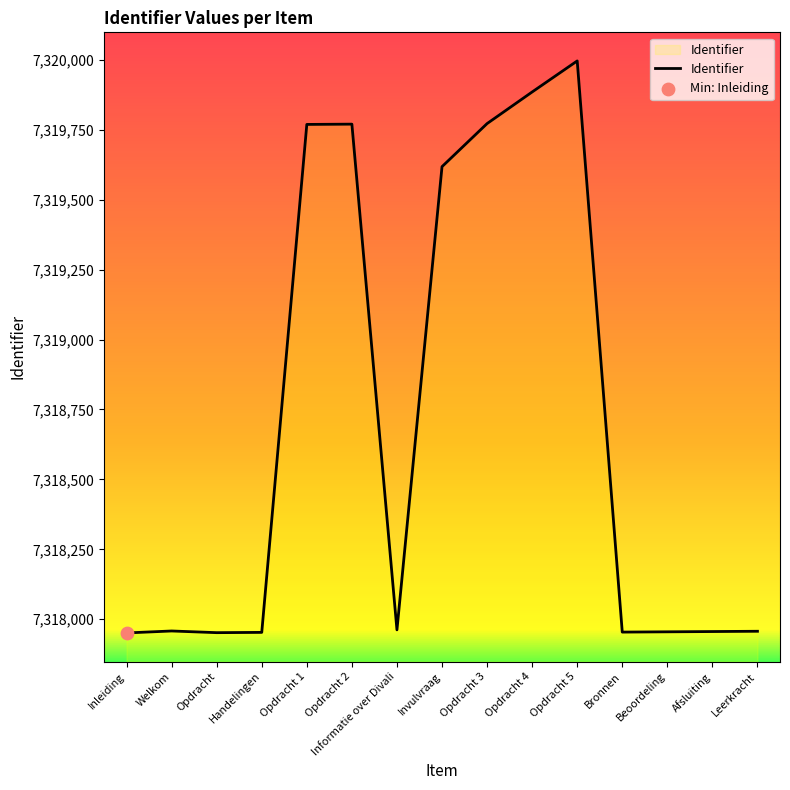

Approximately how many times larger is the value at Bronnen compared to Invulvraag?

1.0